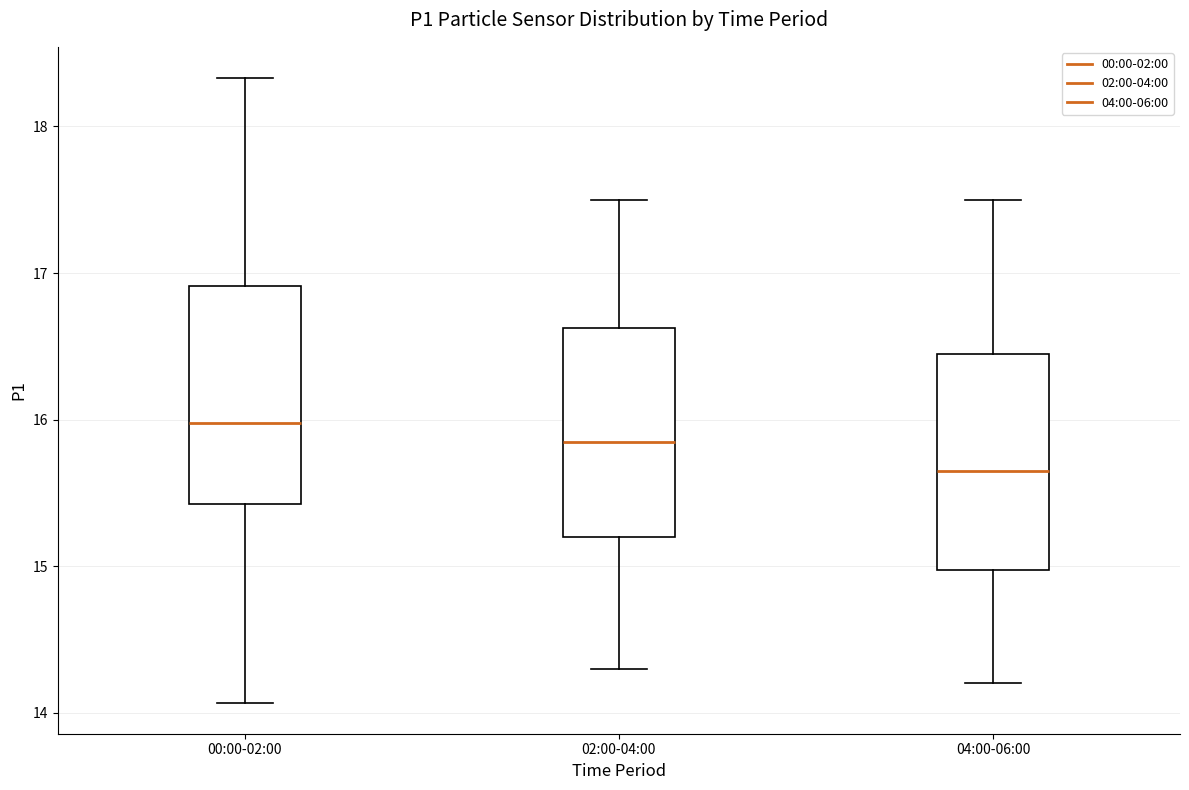

Reading left to right, read every box against the y-axis: the position of its median line, the range the box covers, and the ends of its whiskers. The values are not printed on the chart, so give them approximately, as read against the axis.

00:00-02:00: median 16.0, box 15.4 to 16.9, whiskers 14.1 to 18.3
02:00-04:00: median 15.9, box 15.2 to 16.6, whiskers 14.3 to 17.5
04:00-06:00: median 15.7, box 15.0 to 16.5, whiskers 14.2 to 17.5